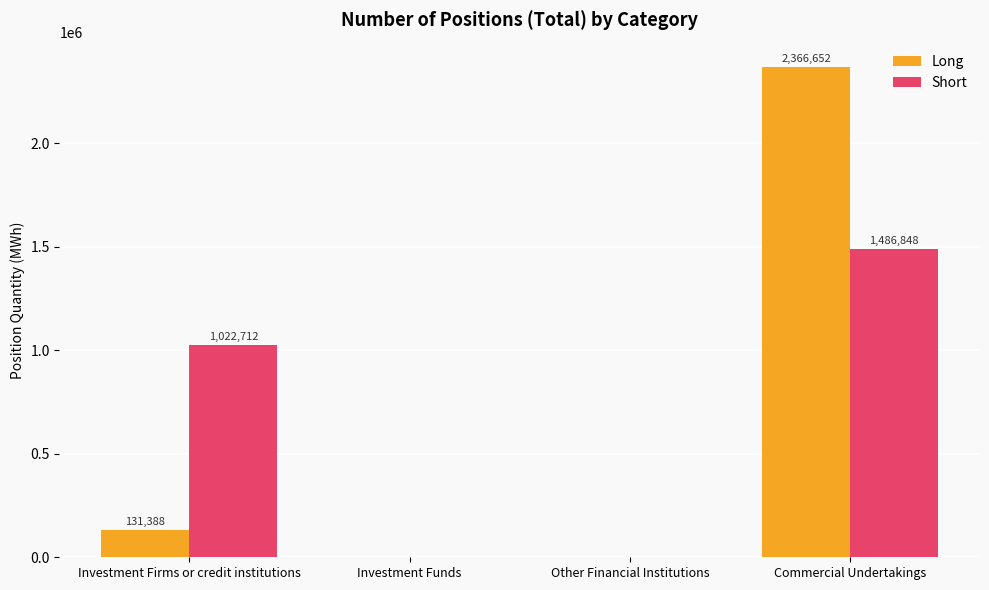

Count the Short values in the range 0 to 1486848.

4